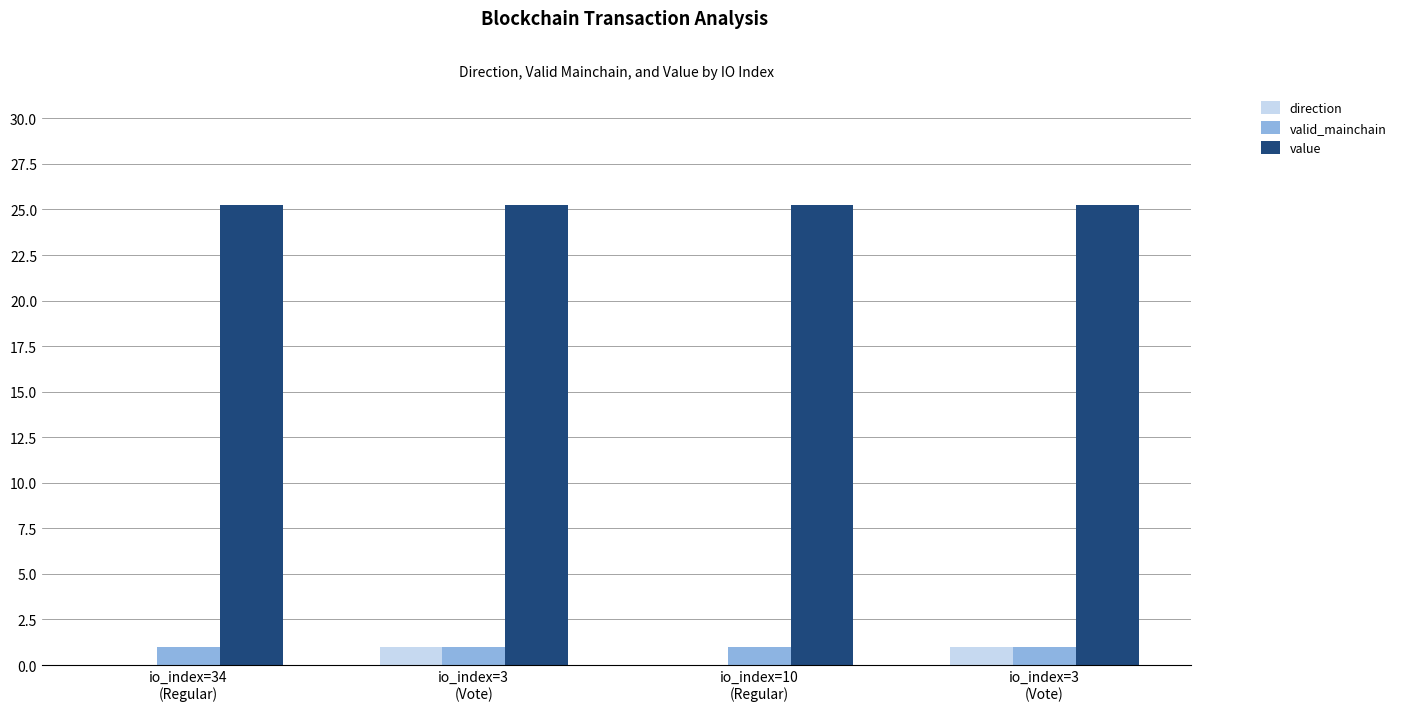

What is the greatest value displayed?

25.2